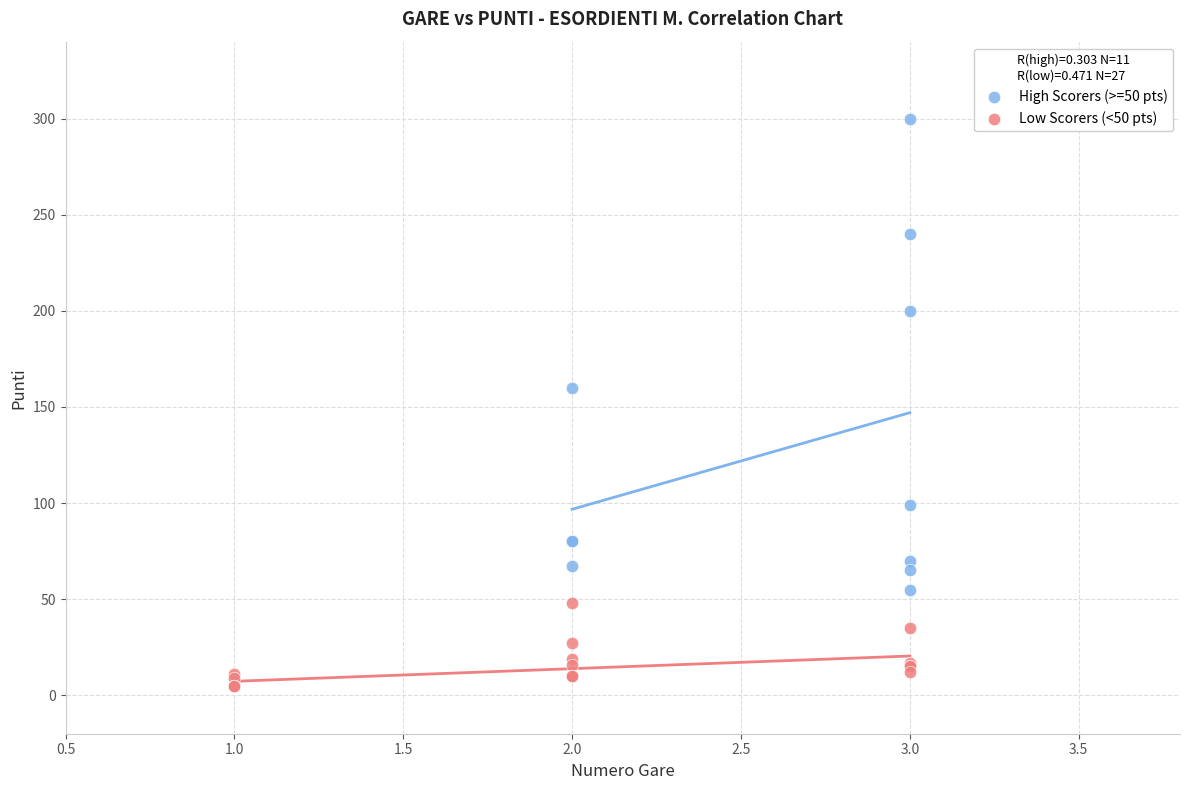

Which series contains the lowest Y value?

Low Scorers (<50 pts)